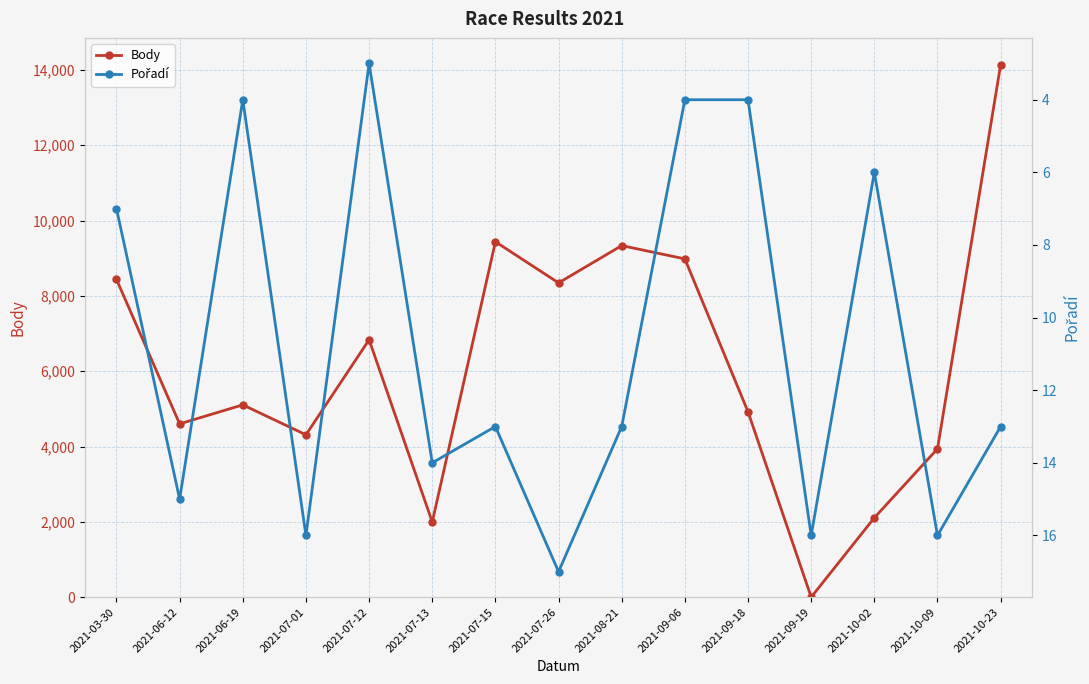

How many data points in Pořadí are less than 13?

6